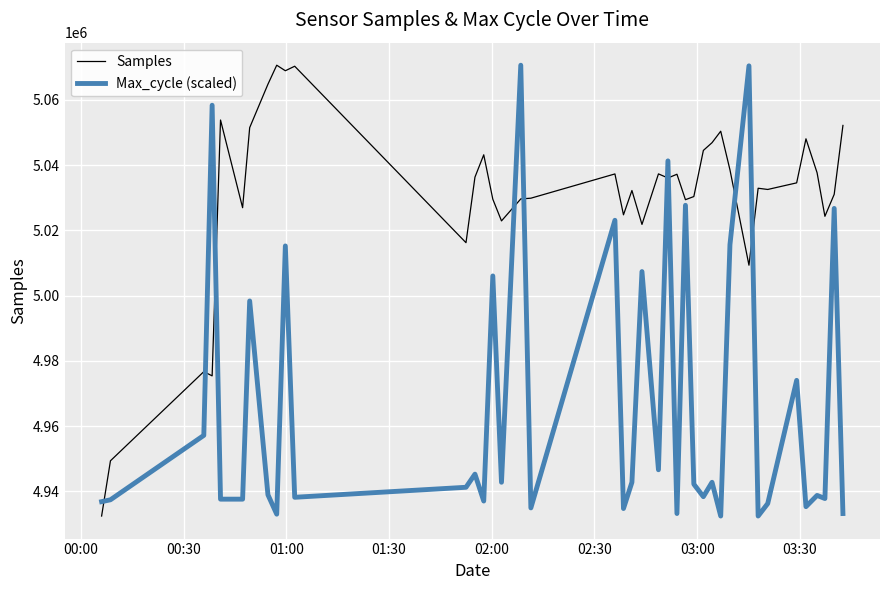

What are all the series names shown in the legend?

Samples, Max_cycle (scaled)